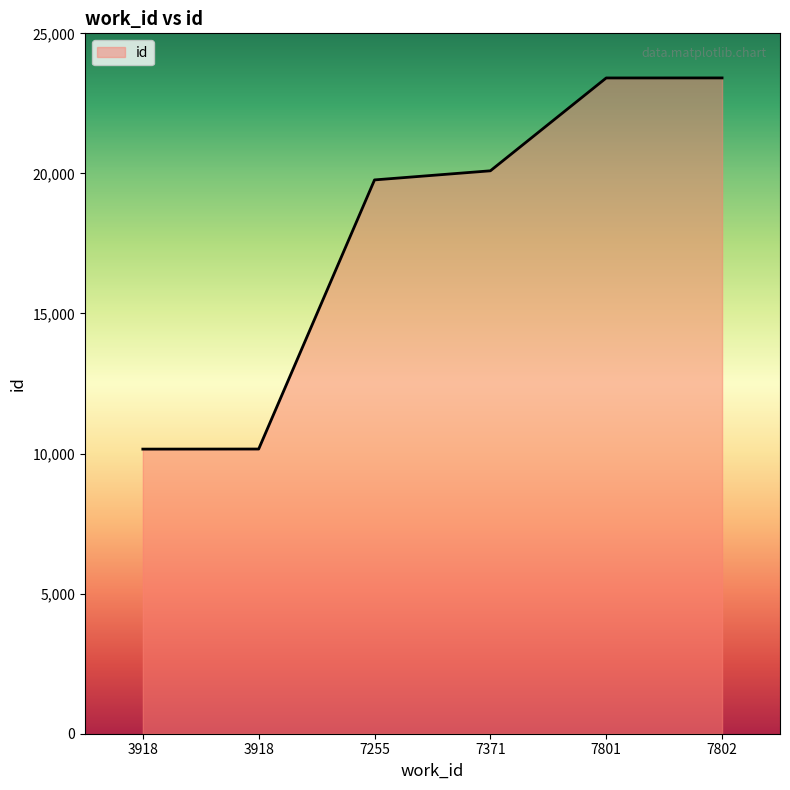

How many categories are shown in the chart?

6